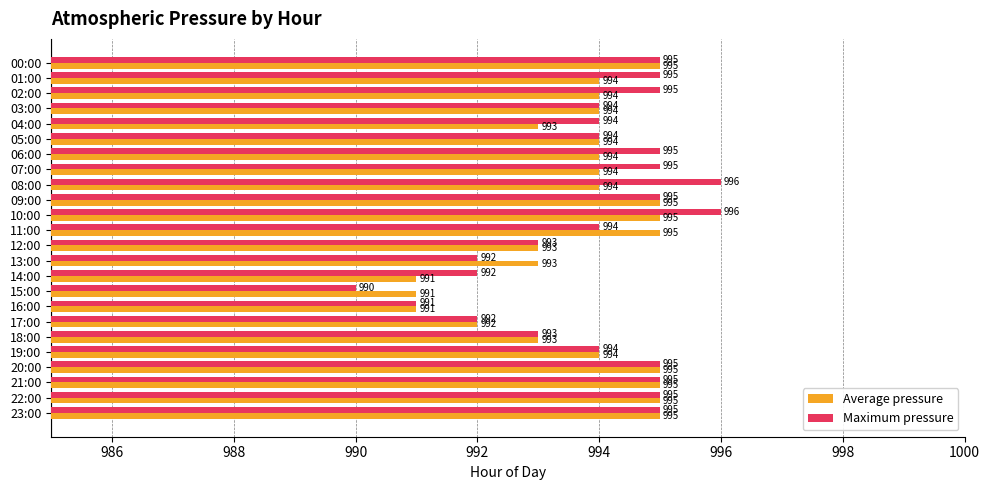

How many distinct data groups are displayed?

2